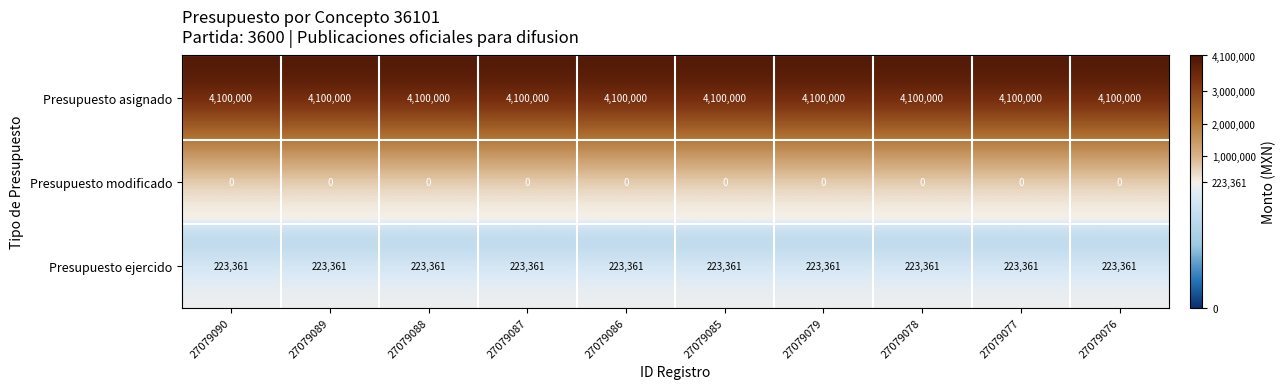

What is the sum of all Presupuesto ejercido values?

2233610